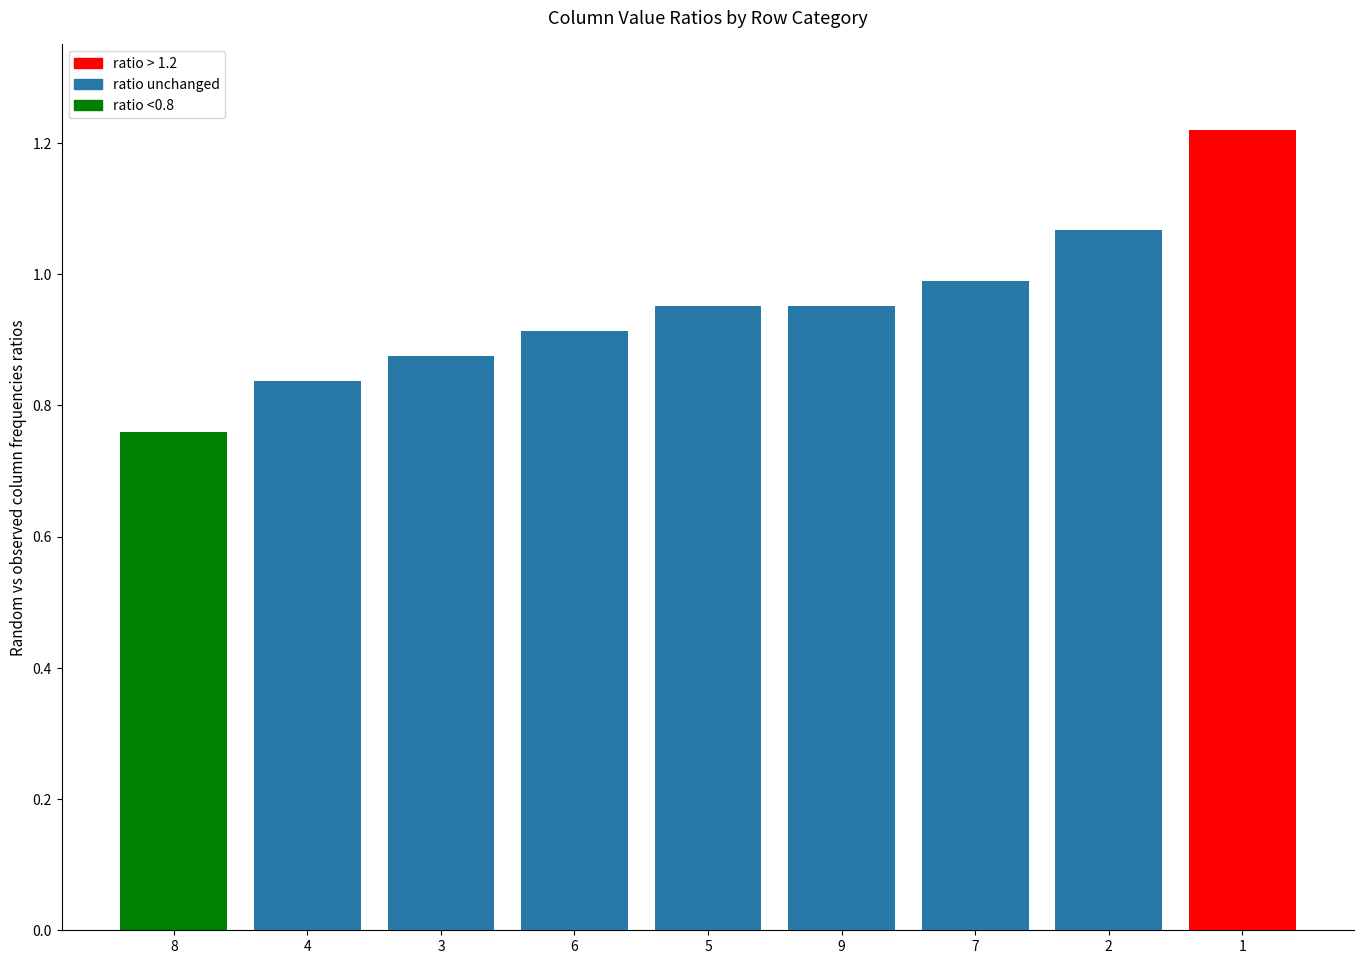

True or false: ratio unchanged has a value of 1.5 at 3.

False